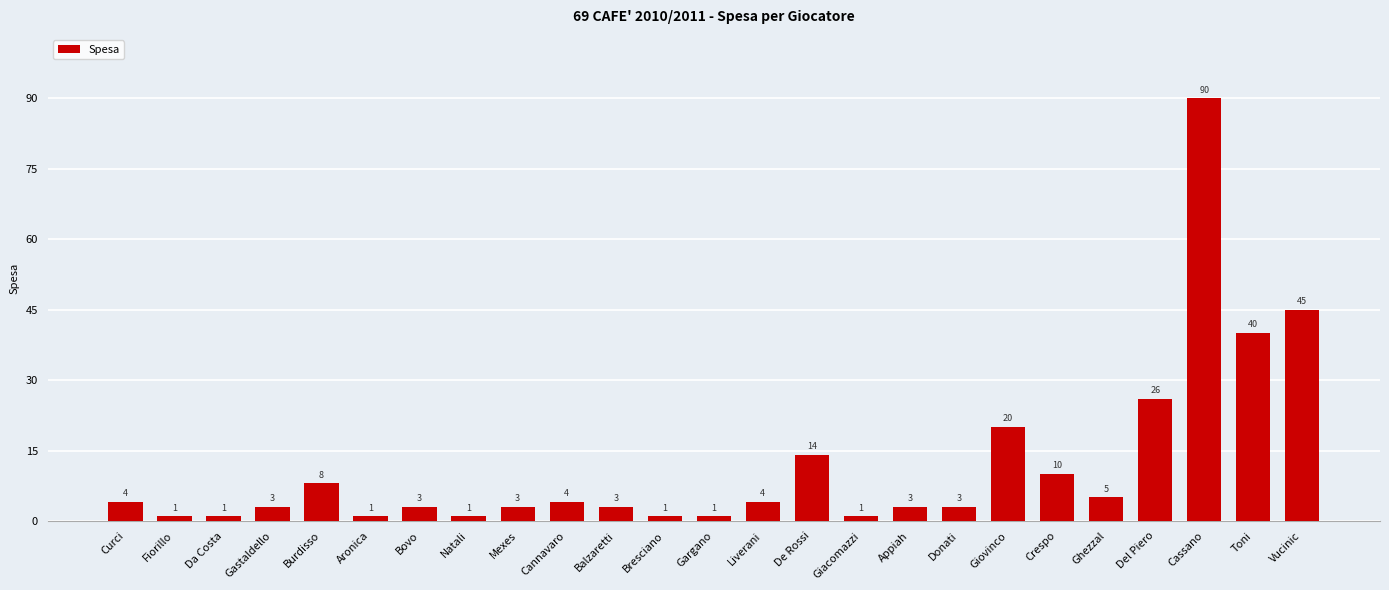

What is the greatest value displayed?

90